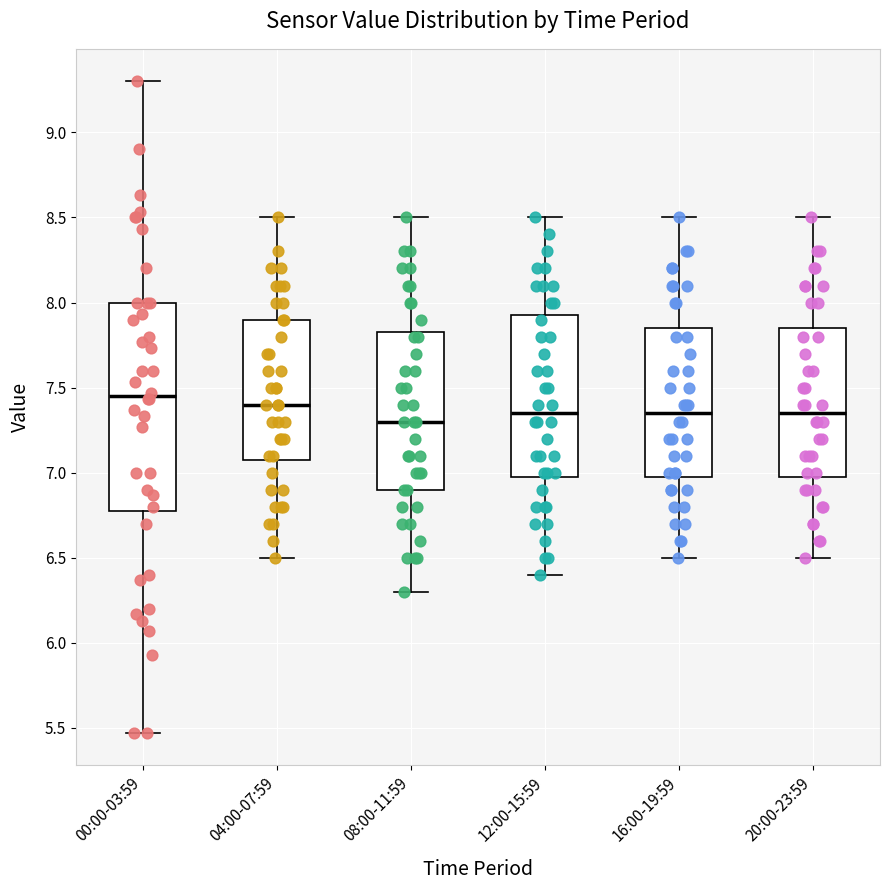

Comparing the boxes themselves (not the whiskers), which one is the tallest?

00:00-03:59